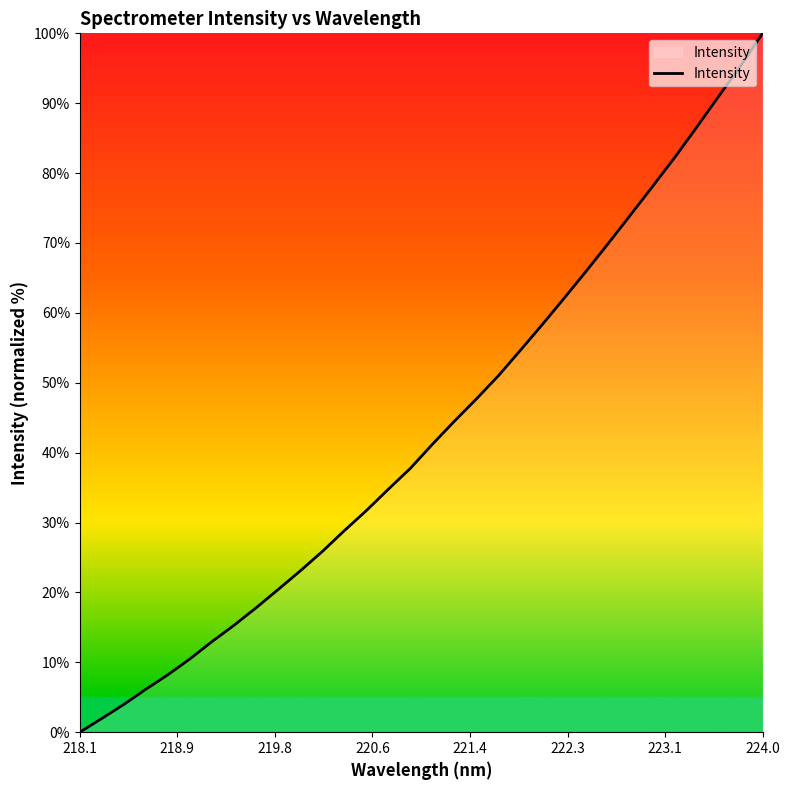

What is the maximum value shown in the chart?

100.0